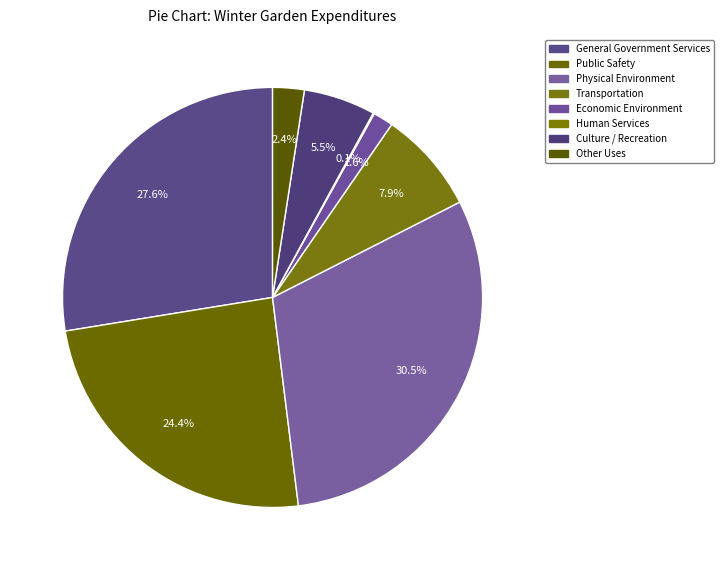

How many slices are in this pie chart?

8